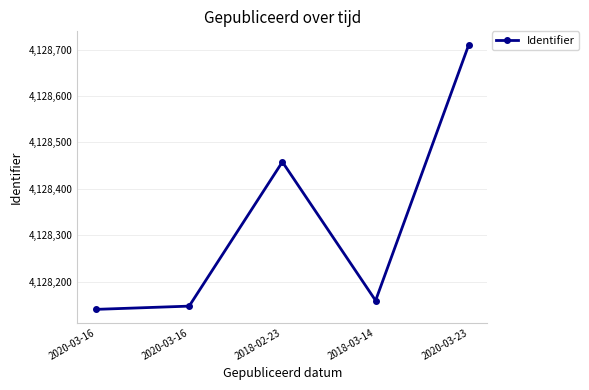

Rank the categories by value from lowest to highest.

2020-03-16, 2020-03-16, 2018-03-14, 2018-02-23, 2020-03-23